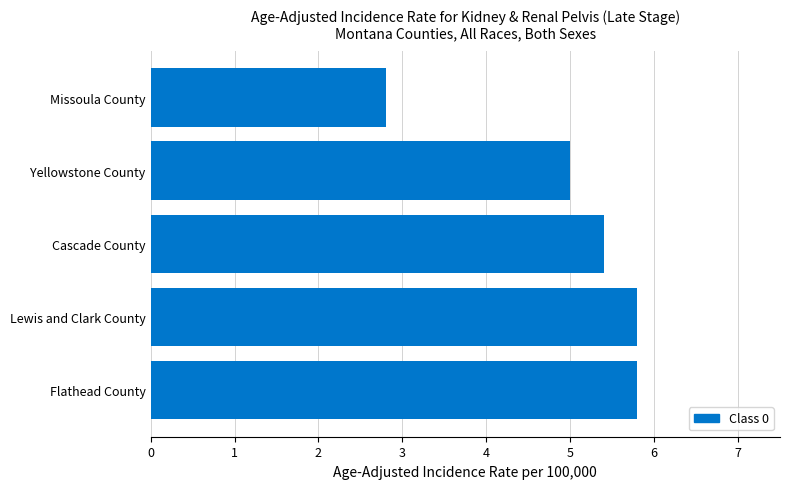

Approximately how many times larger is the value at Missoula County compared to Flathead County?

0.5